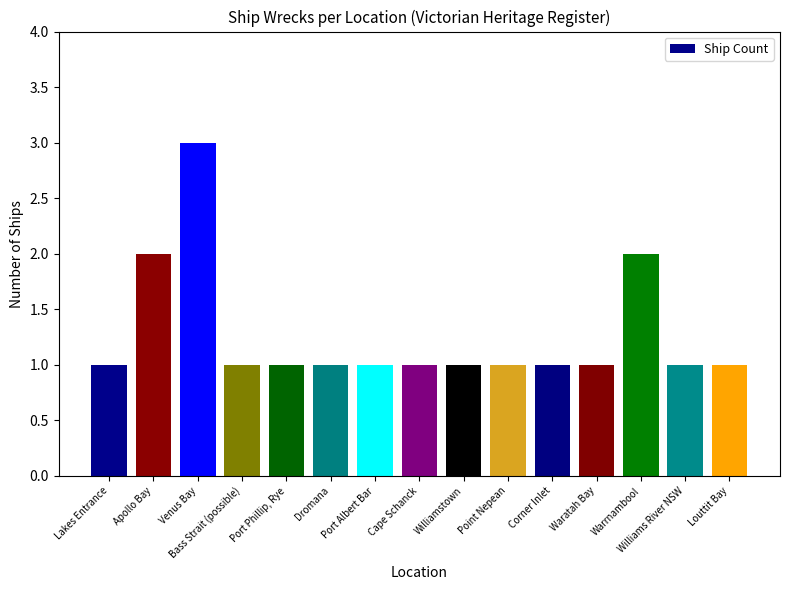

How many series are shown in this chart?

1